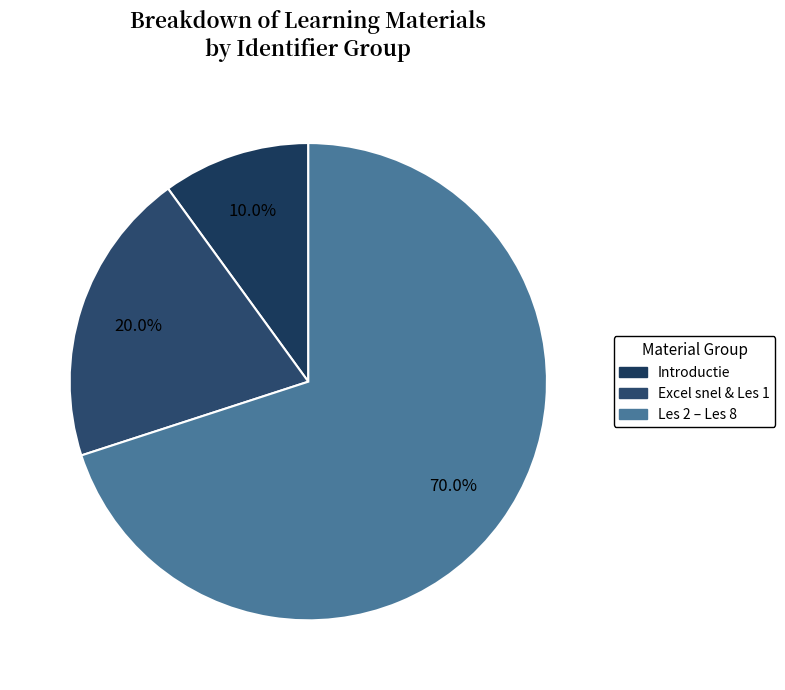

Is there a majority slice in this chart?

Yes